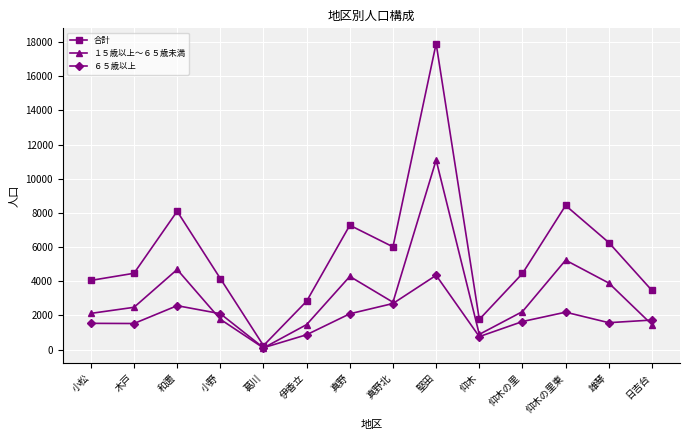

Does the chart have visible grid lines?

Yes